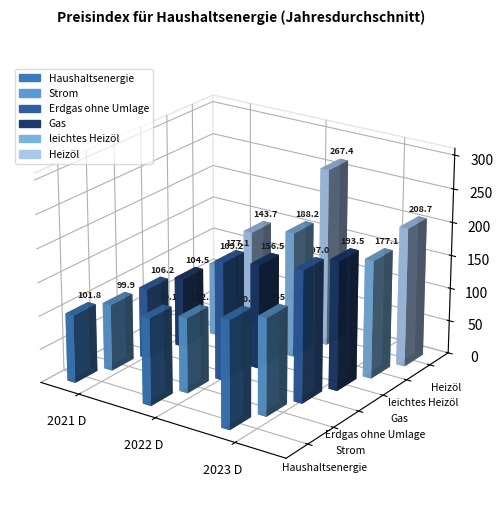

What is the difference between the second highest and minimum values in the Heizöl series?

65.0